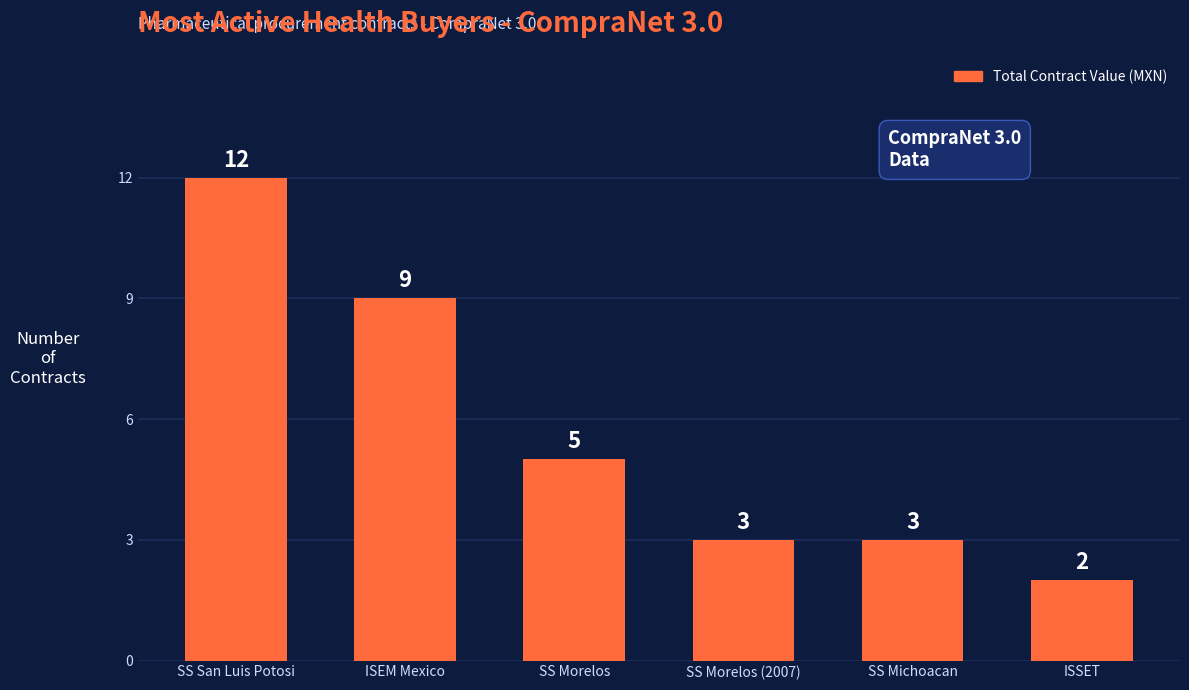

What position from the right is SS Michoacan?

2